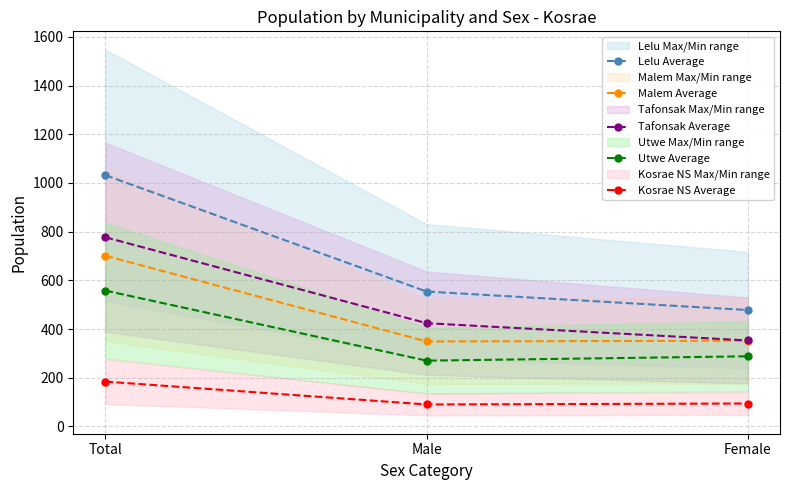

Reading left to right, extract all data points from this chart.

Lelu Average: Total=1032	Male=554	Female=478
Malem Average: Total=701	Male=349	Female=352
Tafonsak Average: Total=777	Male=424	Female=353
Utwe Average: Total=558	Male=270	Female=288
Kosrae NS Average: Total=184	Male=90	Female=94